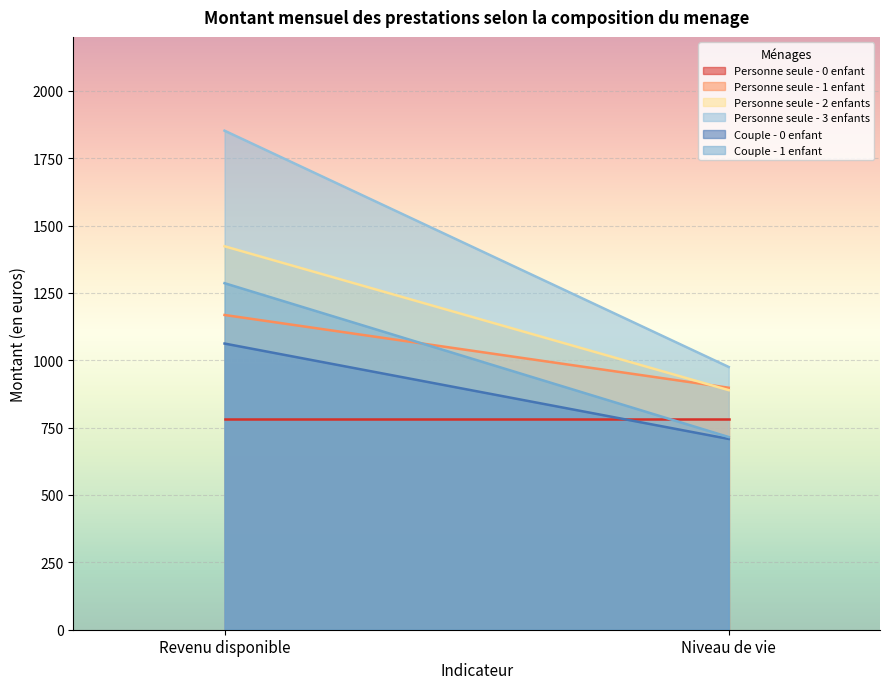

What position from the right is Niveau de vie?

1